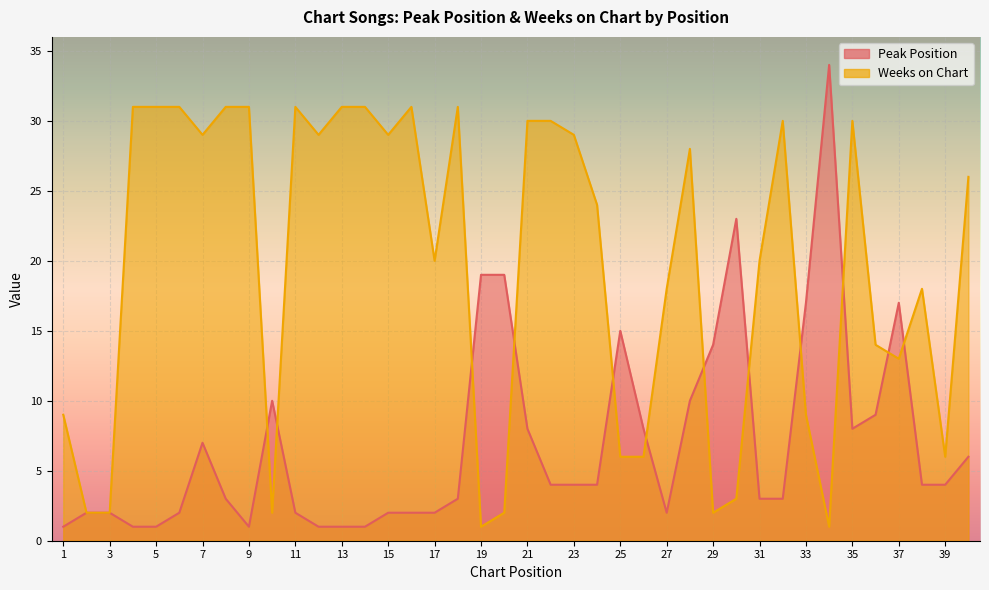

At which label does Weeks on Chart first exceed 26?

4